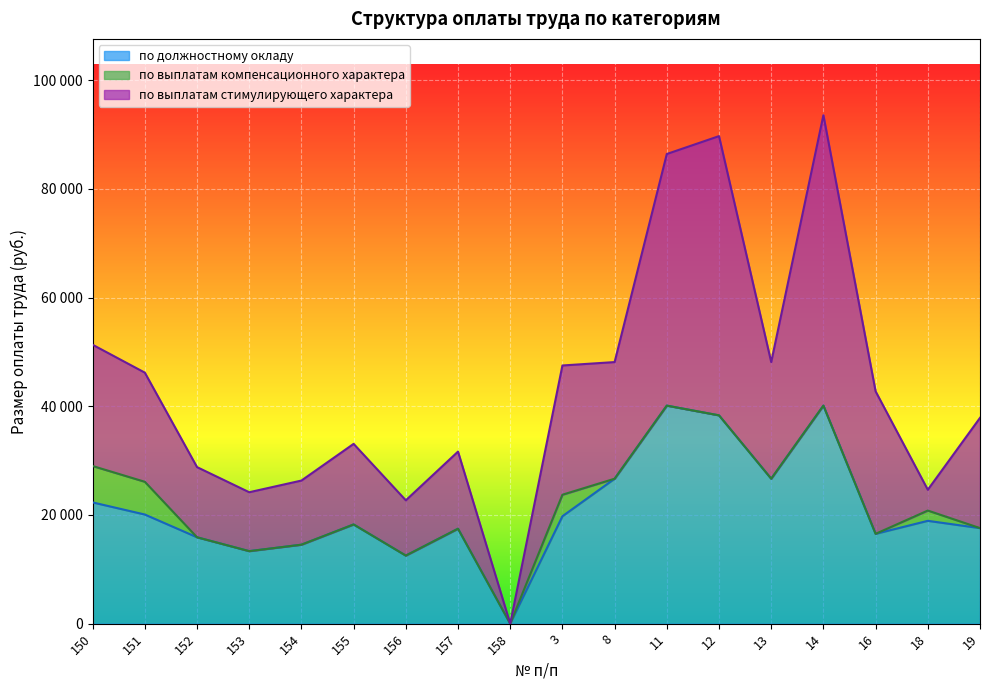

True or false: по выплатам стимулирующего характера has a value of 44380.2 at 14.

False